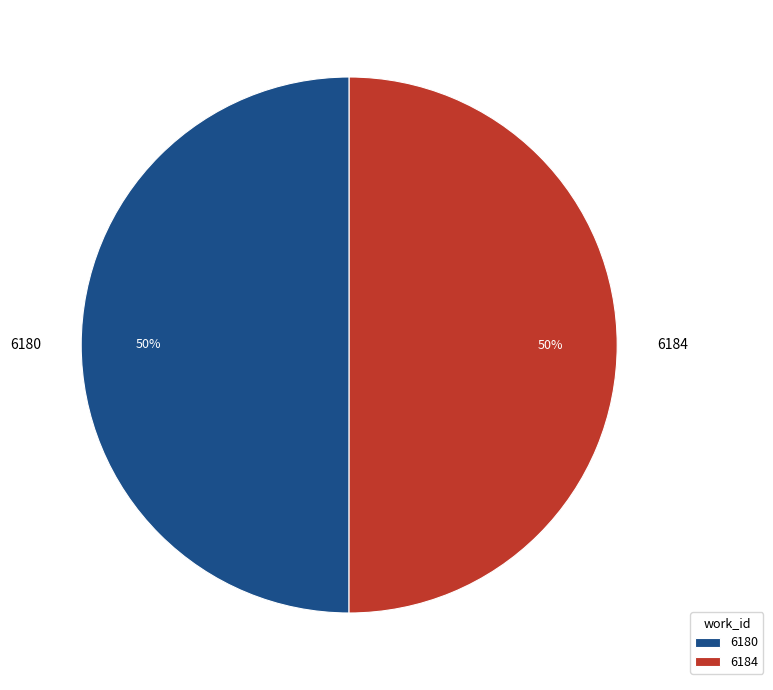

Is it true that 6184 is 50% of the pie?

True